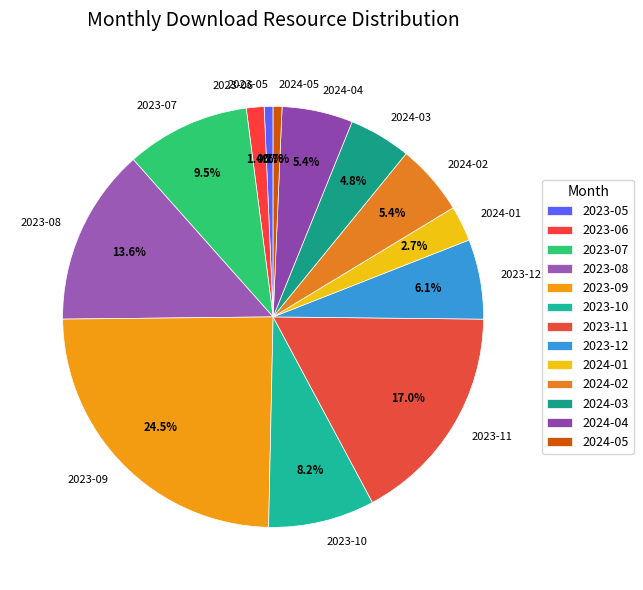

Is it true that 2023-11 is 17% of the pie?

True